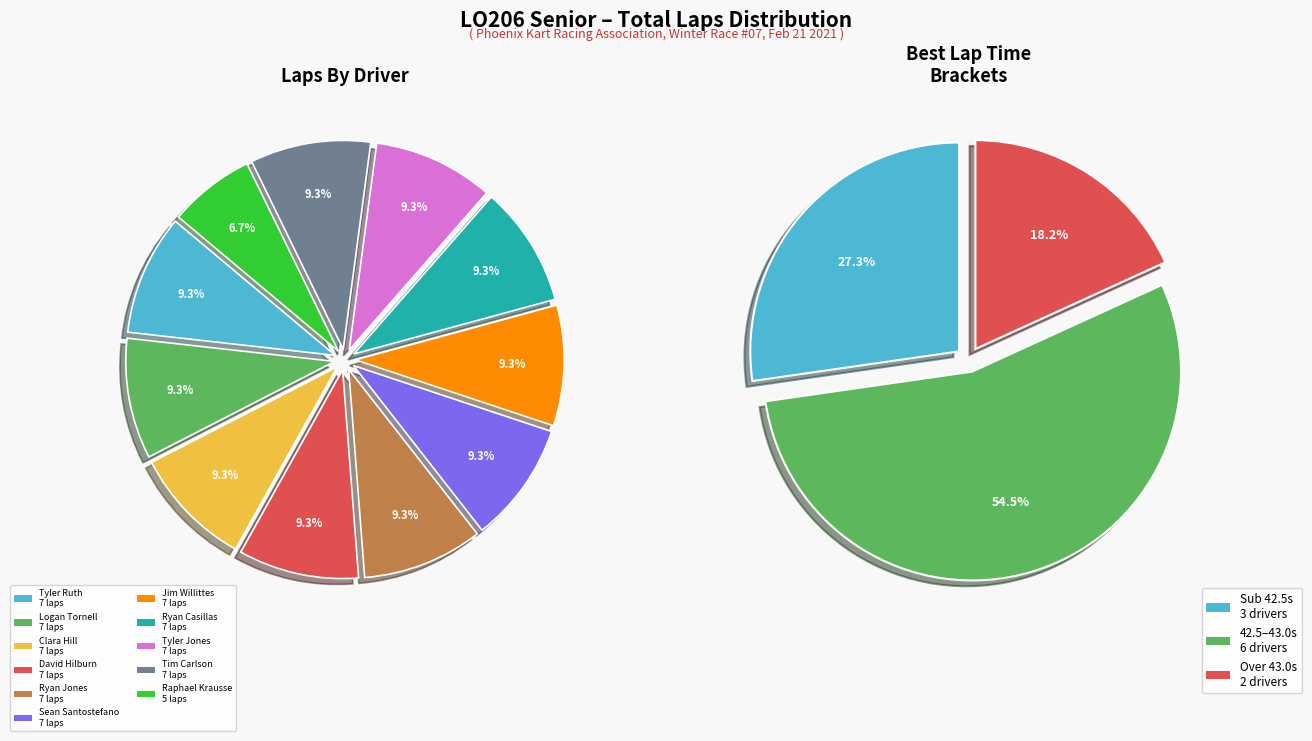

How many segments does this pie chart have?

11